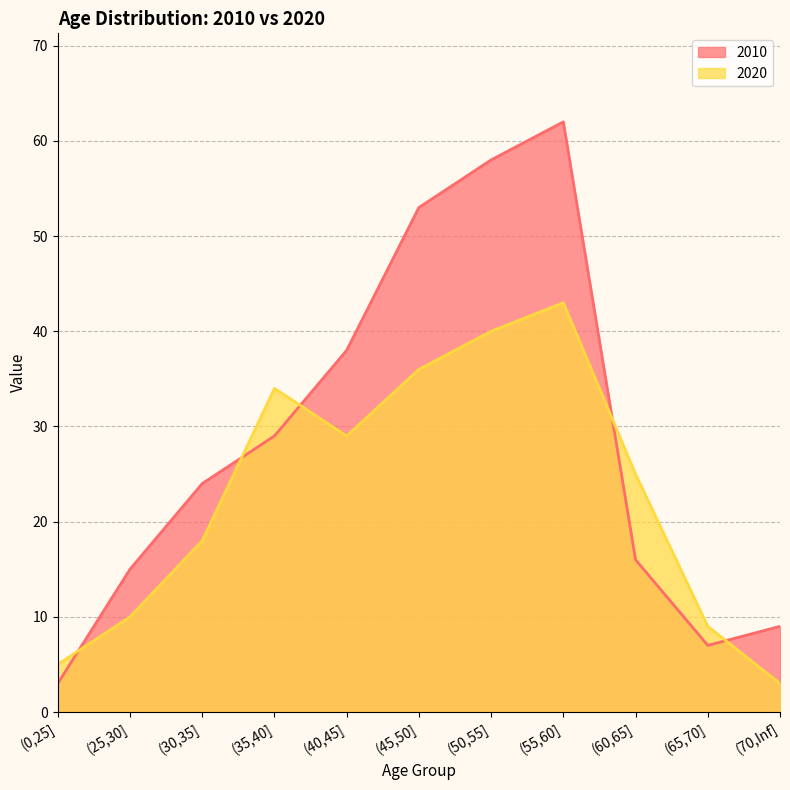

List the series in order of their overall mean, highest first.

2010, 2020